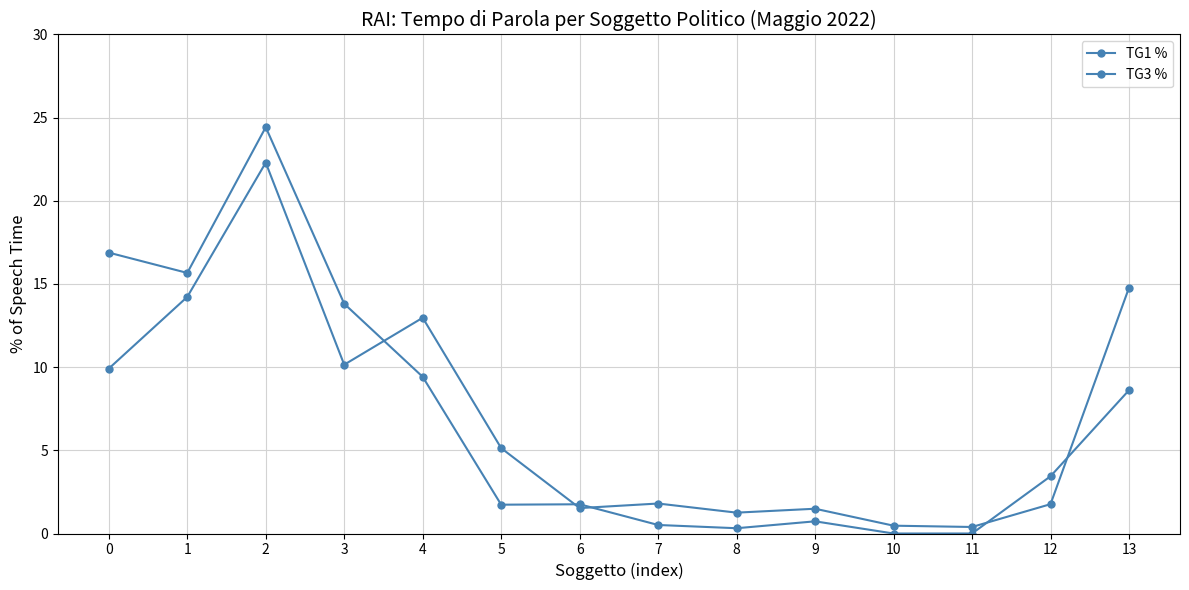

How many lines are shown in the chart?

2